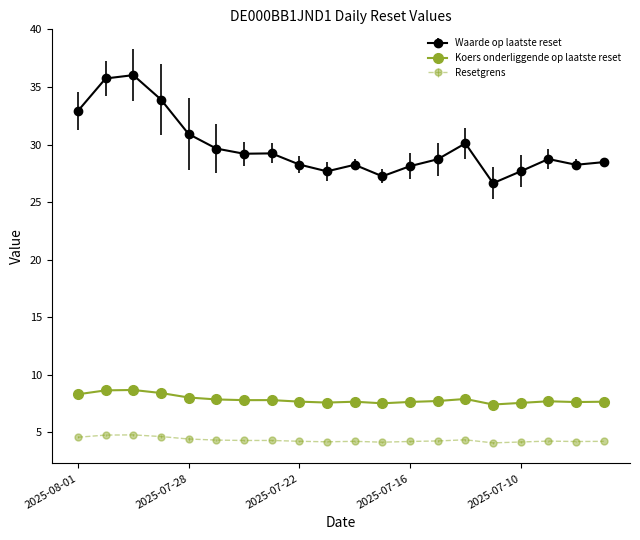

True or false: Resetgrens and Koers onderliggende op laatste reset cross at least once.

False